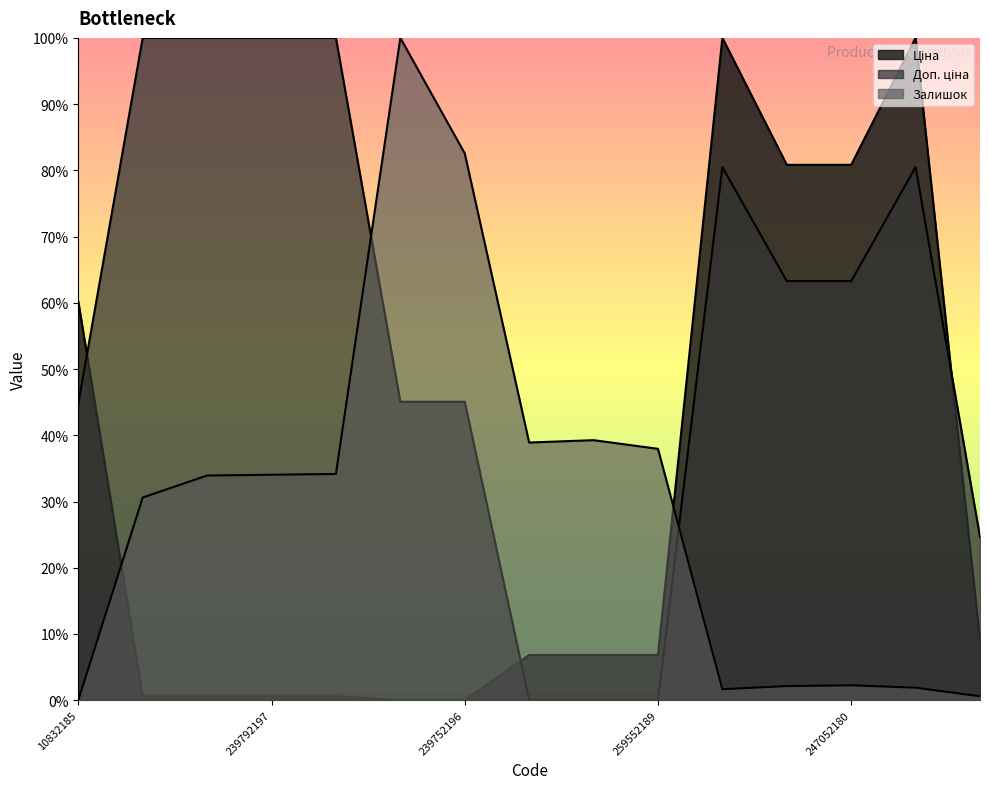

What is the difference between the maximum and minimum values in the Доп. ціна series?

100.0